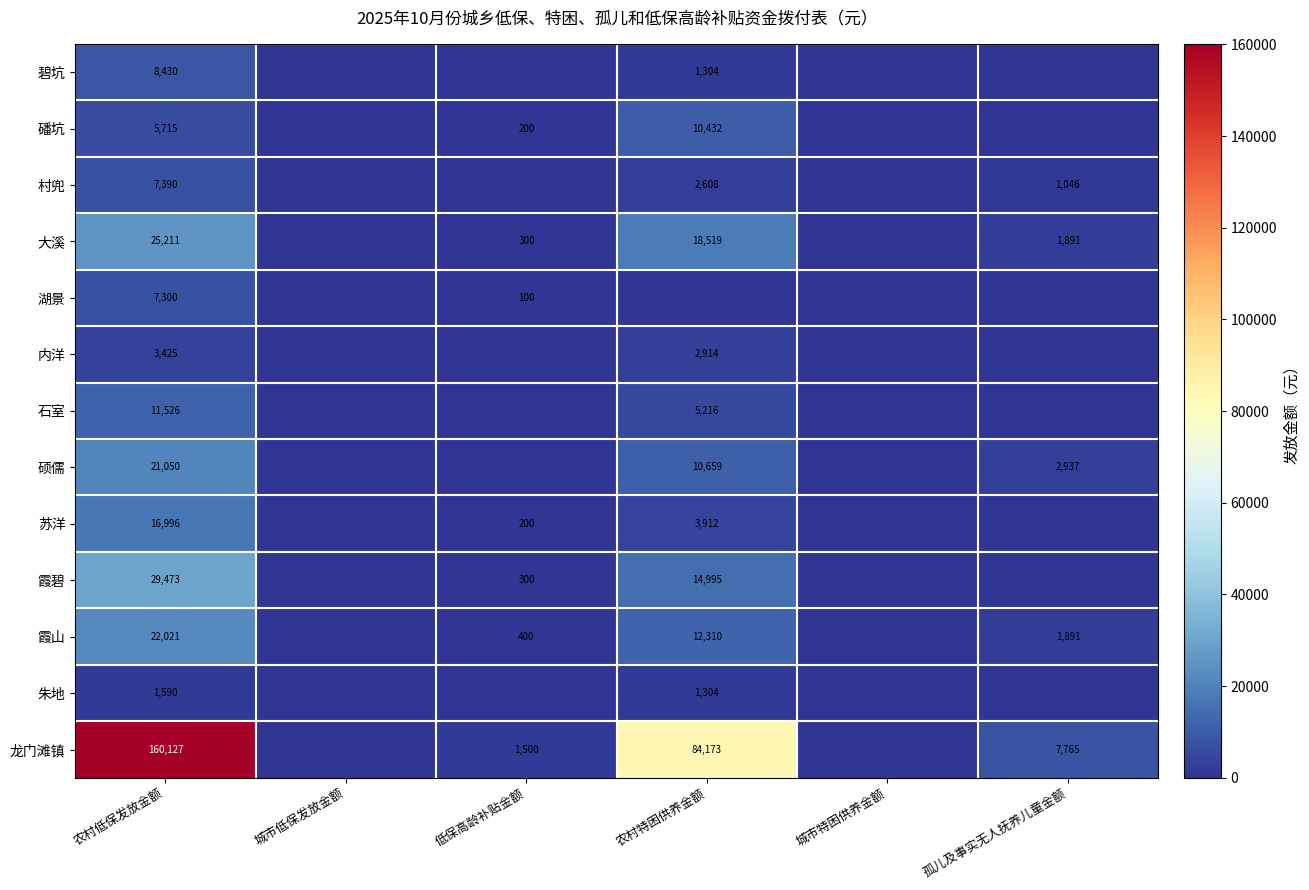

The value of 碧坑 at 农村特困供养金额 is 1304. True or false?

True